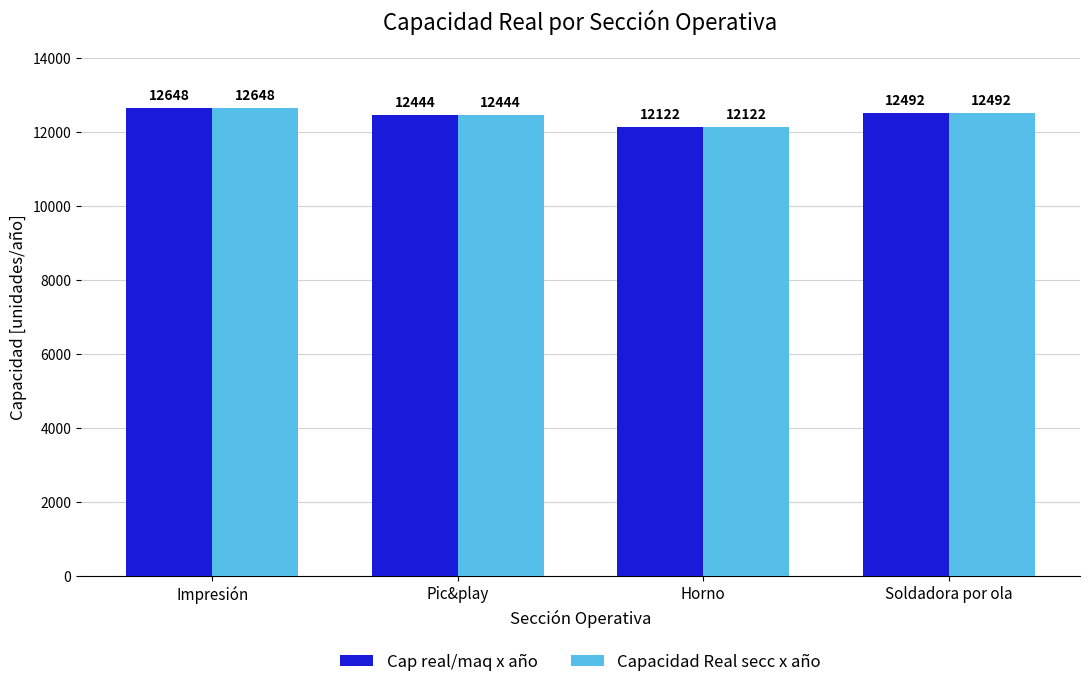

How many data points in Cap real/maq x año are less than 12492?

2